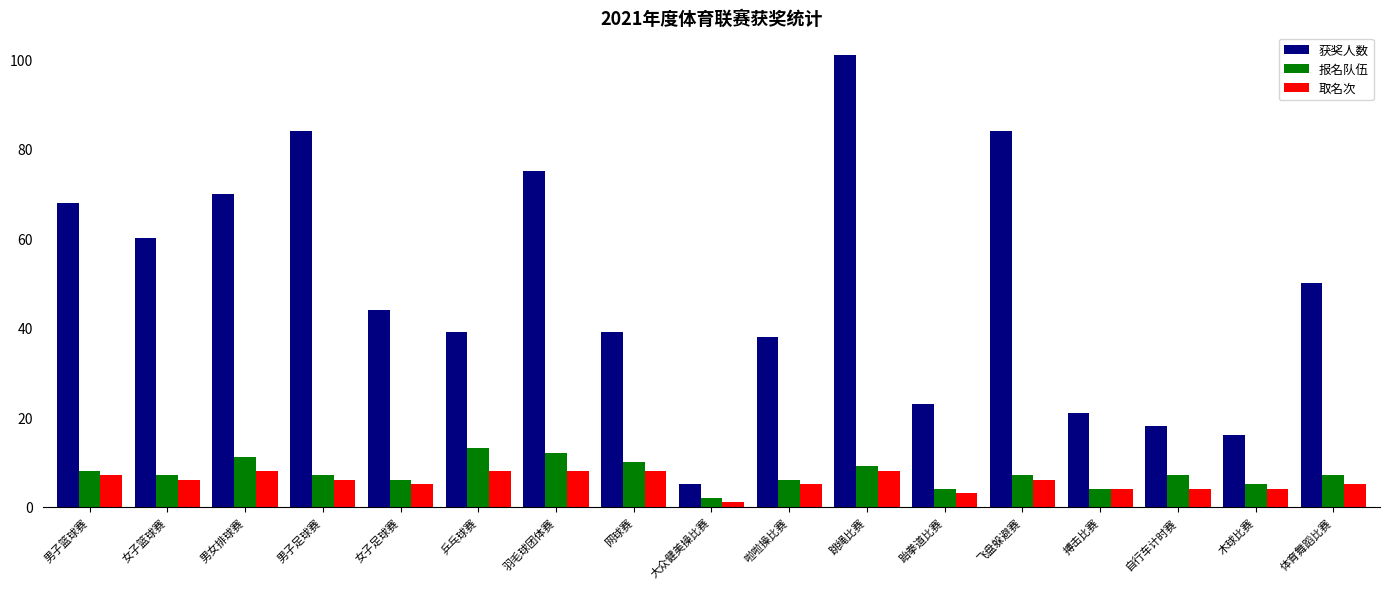

Reading left to right, list all the values displayed in this chart.

获奖人数: 男子篮球赛=68	女子篮球赛=60	男女排球赛=70	男子足球赛=84	女子足球赛=44	乒乓球赛=39	羽毛球团体赛=75	网球赛=39	大众健美操比赛=5	啦啦操比赛=38	跳绳比赛=101	跆拳道比赛=23	飞盘躲避赛=84	搏击比赛=21	自行车计时赛=18	木球比赛=16	体育舞蹈比赛=50
报名队伍: 男子篮球赛=8	女子篮球赛=7	男女排球赛=11	男子足球赛=7	女子足球赛=6	乒乓球赛=13	羽毛球团体赛=12	网球赛=10	大众健美操比赛=2	啦啦操比赛=6	跳绳比赛=9	跆拳道比赛=4	飞盘躲避赛=7	搏击比赛=4	自行车计时赛=7	木球比赛=5	体育舞蹈比赛=7
取名次: 男子篮球赛=7	女子篮球赛=6	男女排球赛=8	男子足球赛=6	女子足球赛=5	乒乓球赛=8	羽毛球团体赛=8	网球赛=8	大众健美操比赛=1	啦啦操比赛=5	跳绳比赛=8	跆拳道比赛=3	飞盘躲避赛=6	搏击比赛=4	自行车计时赛=4	木球比赛=4	体育舞蹈比赛=5